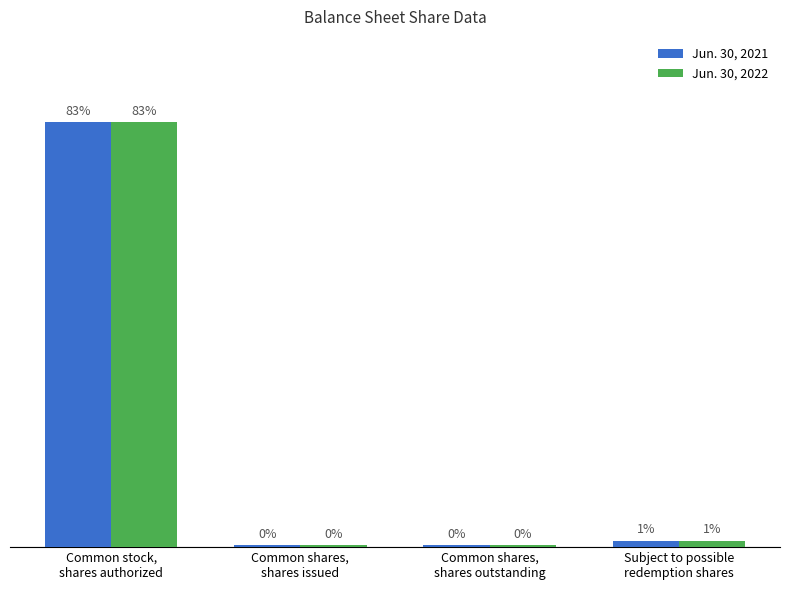

Reading right to left, what are all the values shown in this chart?

Jun. 30, 2021: 7800000	2156250	2156250	500000000
Jun. 30, 2022: 7800000	2346143	2346143	500000000